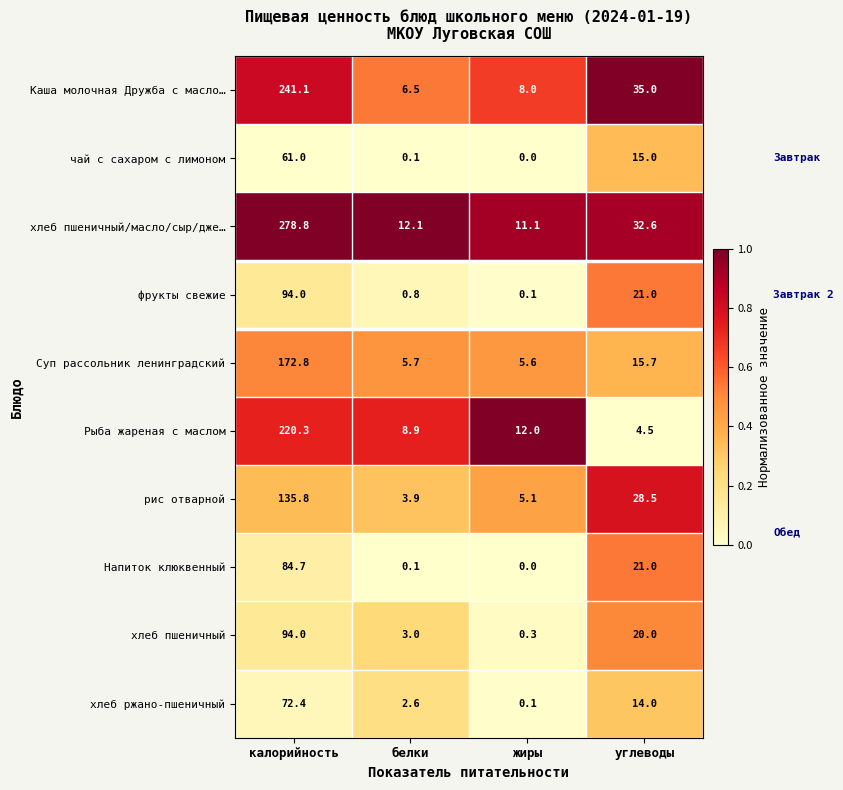

Which series changed the most between калорийность and углеводы?

хлеб пшеничный/масло/сыр/дже…